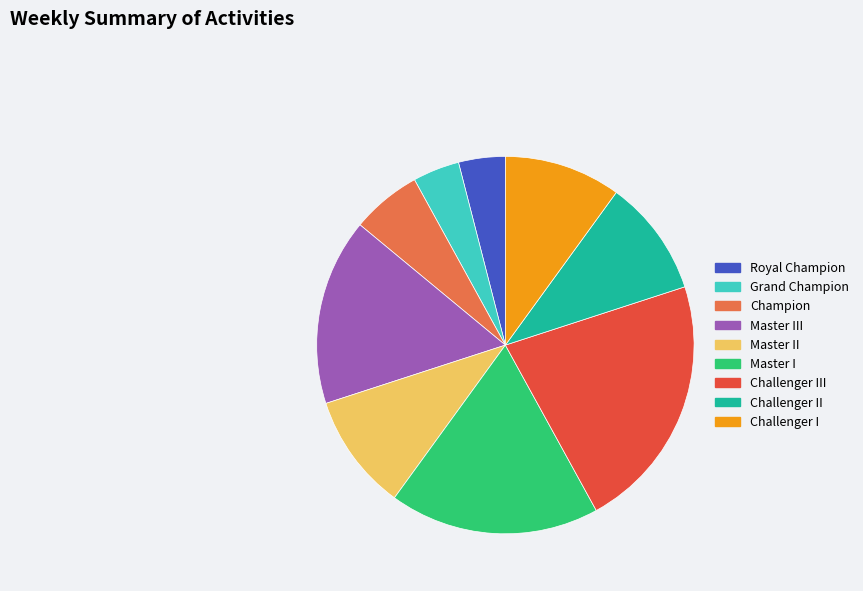

What is the largest slice in the pie chart?

Challenger III